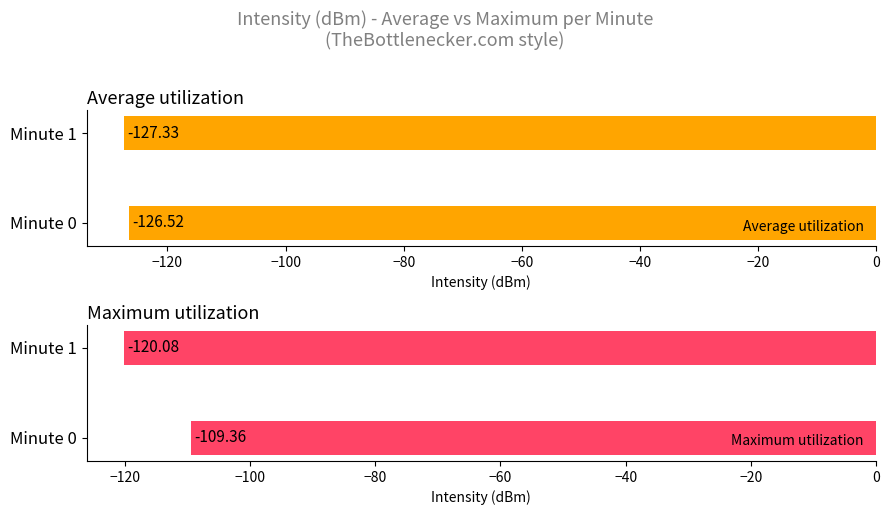

What value does the Average utilization series have at Minute 0?

-126.5